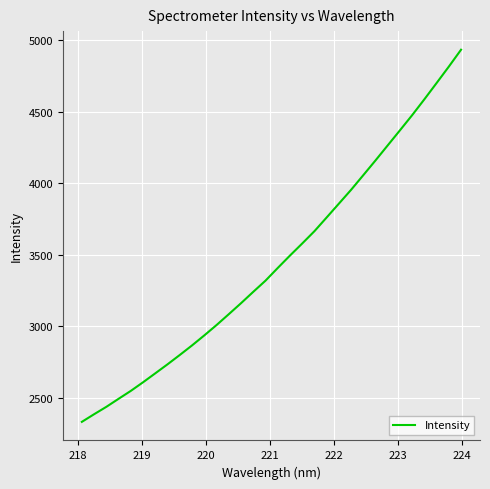

What is the greatest value displayed?

4931.2